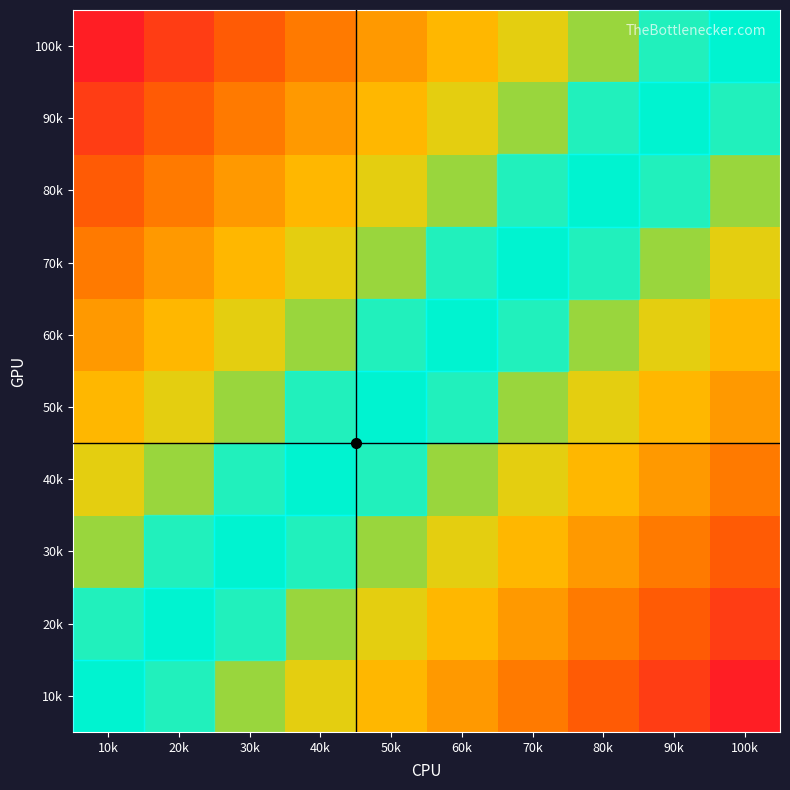

What is the total value across all series at 90k?

1959.3